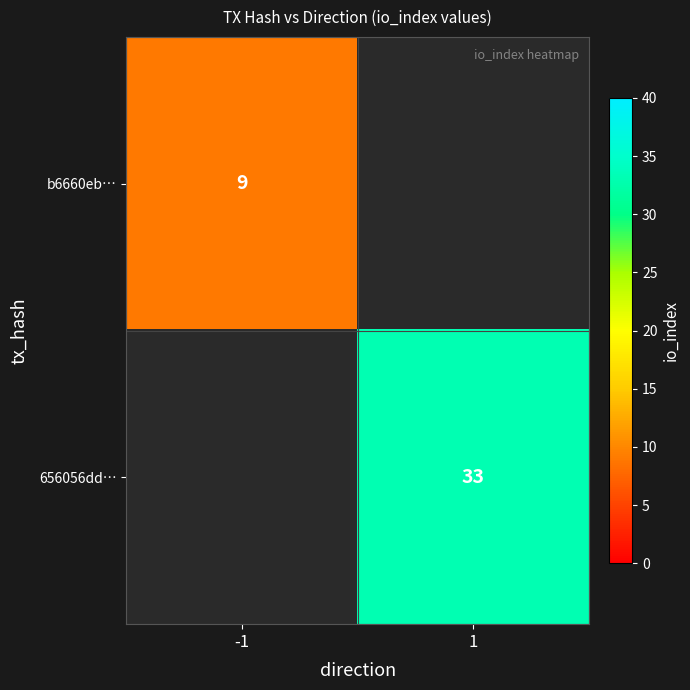

True or false: 656056dd… has a value of 20 at 1.

False